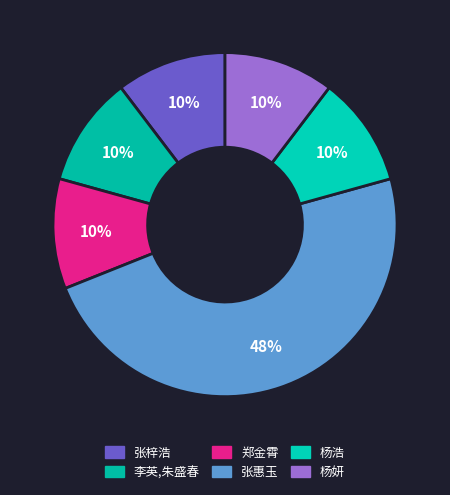

Do 杨浩 and 张梓浩 together represent more than half of the pie?

No